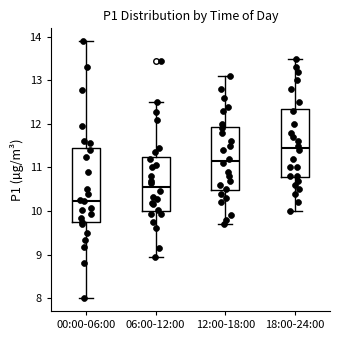

Reading left to right, read every box against the y-axis: the position of its median line, the range the box covers, and the ends of its whiskers. The values are not printed on the chart, so give them approximately, as read against the axis.

00:00-06:00: median 10.2, box 9.7 to 11.4, whiskers 8.0 to 13.9
06:00-12:00: median 10.6, box 10.0 to 11.2, whiskers 9.0 to 12.5
12:00-18:00: median 11.2, box 10.5 to 11.9, whiskers 9.7 to 13.1
18:00-24:00: median 11.5, box 10.8 to 12.4, whiskers 10.0 to 13.5